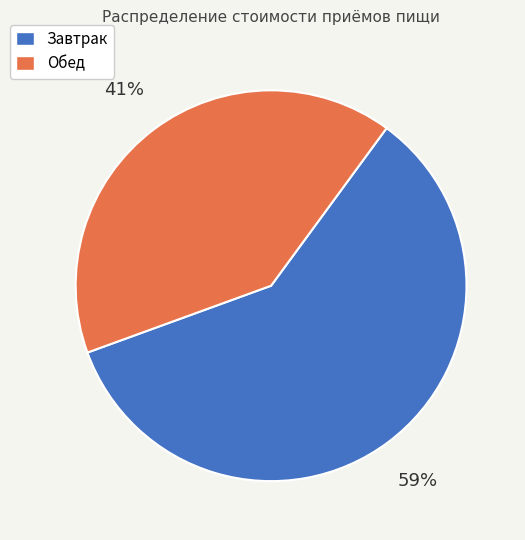

To the nearest percent, what is the average slice percentage?

50%